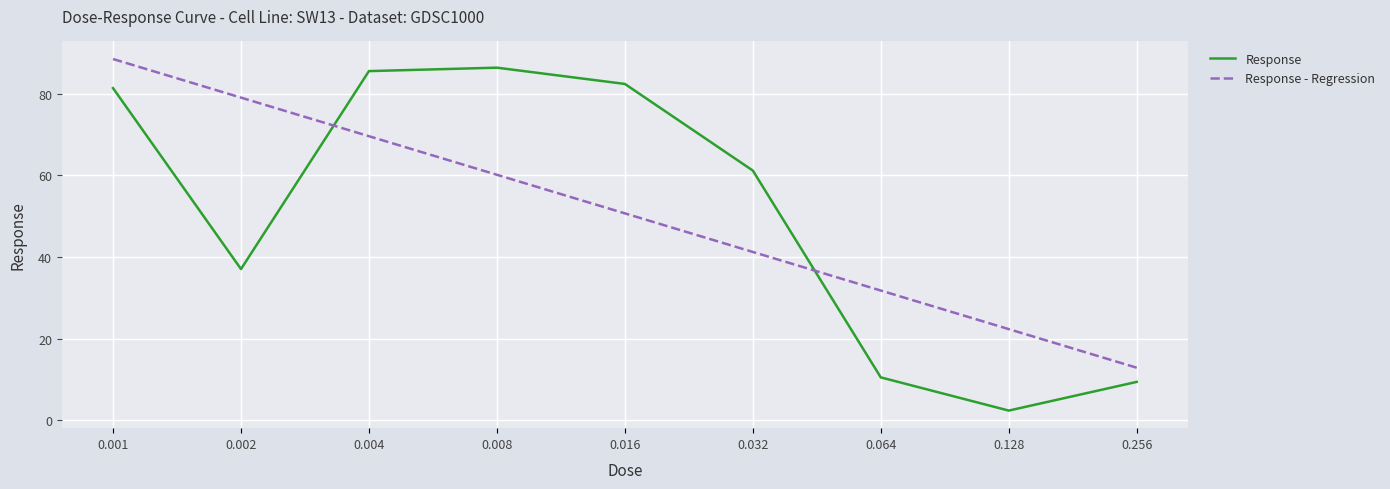

Which series has the widest spread of values?

Response